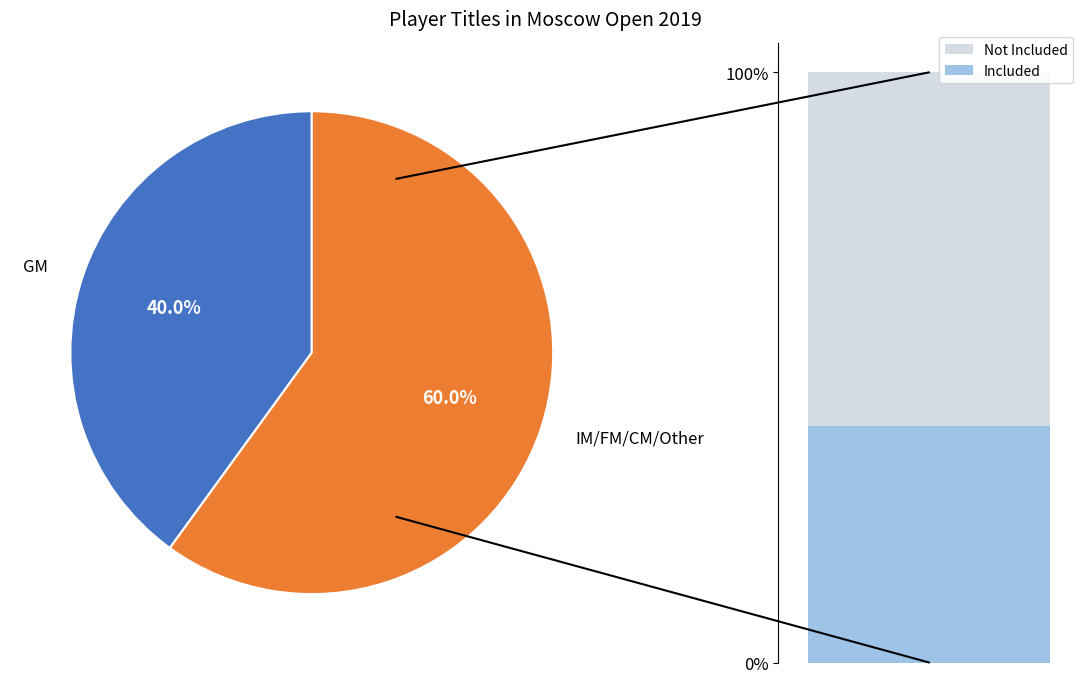

What percentage is the IM/FM/CM/Other slice, to the nearest percent?

60%